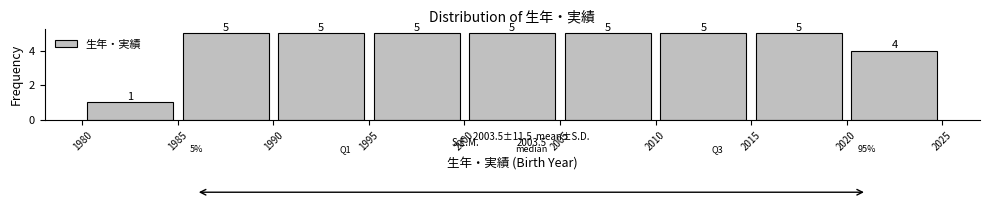

Reading left to right, transcribe this chart: for each bar, give the range it covers on the x-axis and its height.

1980 to 1985: 1
1985 to 1990: 5
1990 to 1995: 5
1995 to 2000: 5
2000 to 2005: 5
2005 to 2010: 5
2010 to 2015: 5
2015 to 2020: 5
2020 to 2025: 4